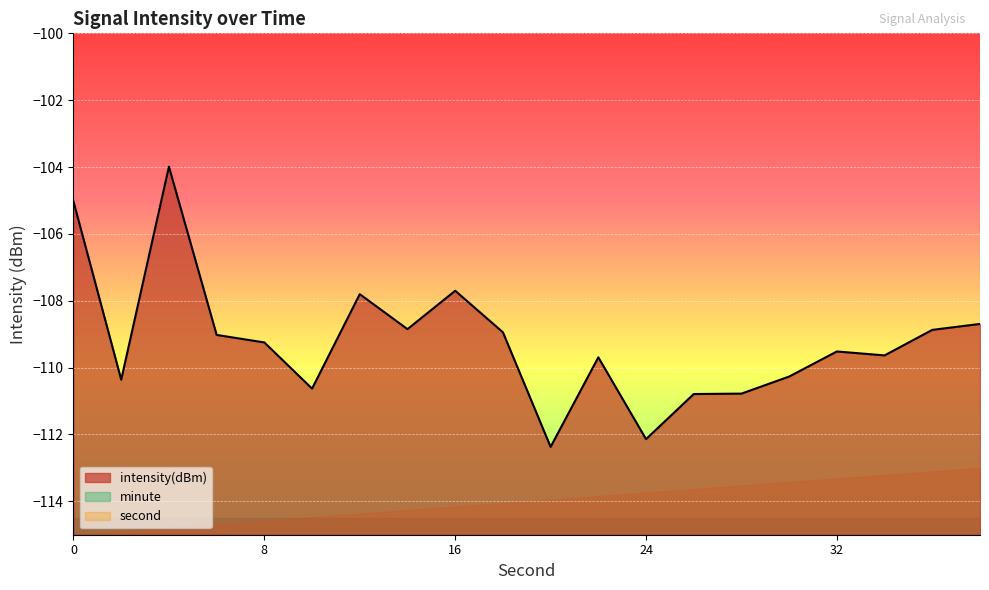

Reading left to right, transcribe all the data shown in this chart.

intensity(dBm): -105.0	-110.4	-104.0	-109.0	-109.2	-110.6	-107.8	-108.8	-107.7	-108.9	-112.4	-109.7	-112.1	-110.8	-110.8	-110.3	-109.5	-109.6	-108.9	-108.7
minute_scaled: 0.0	0.0	0.0	0.0	0.0	0.0	0.0	0.0	0.0	0.0	0.0	0.0	0.0	0.0	0.0	0.0	0.0	0.0	0.0	0.0
second_scaled: 0.0	2.0	4.0	6.0	8.0	10.0	12.0	14.0	16.0	18.0	20.0	22.0	24.0	26.0	28.0	30.0	32.0	34.0	36.0	38.0